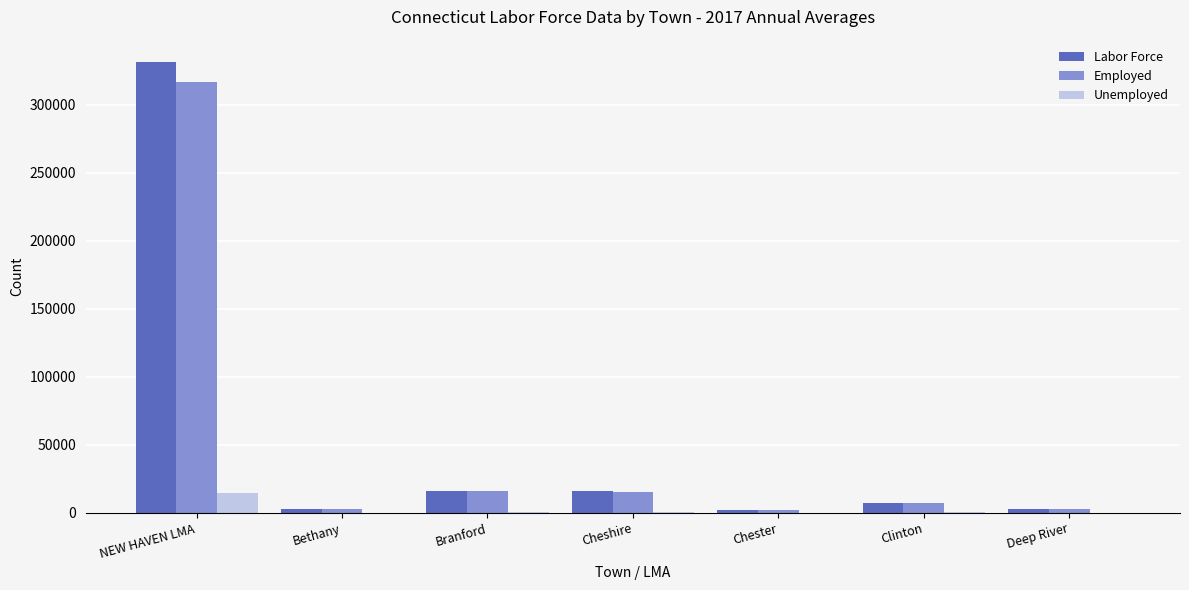

Which label corresponds to the largest value in the chart?

NEW HAVEN LMA